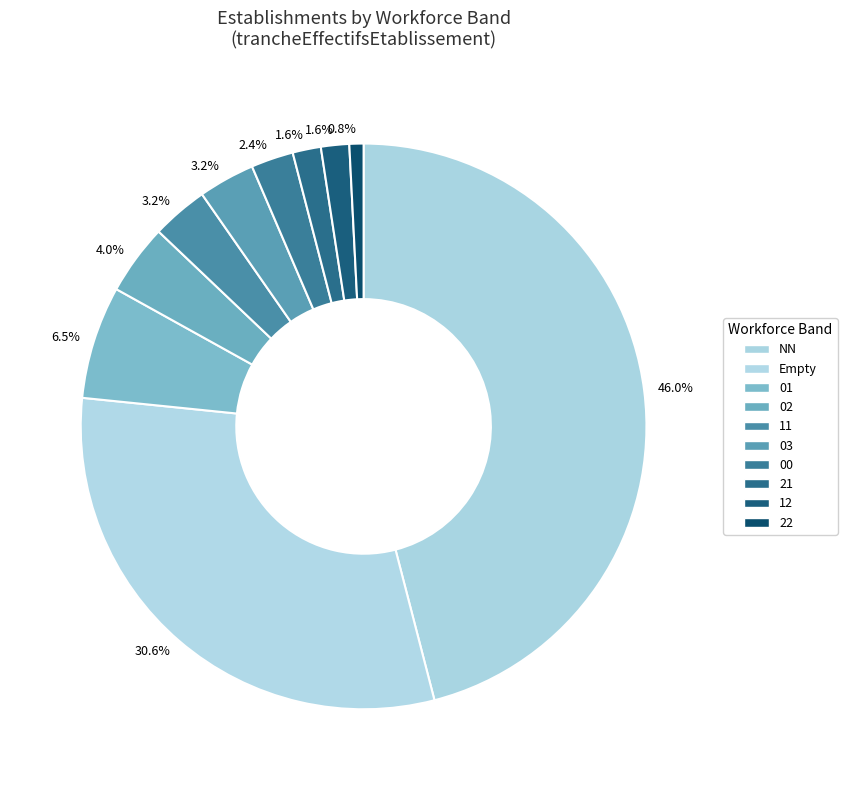

To the nearest percent, what is the average slice percentage?

10%